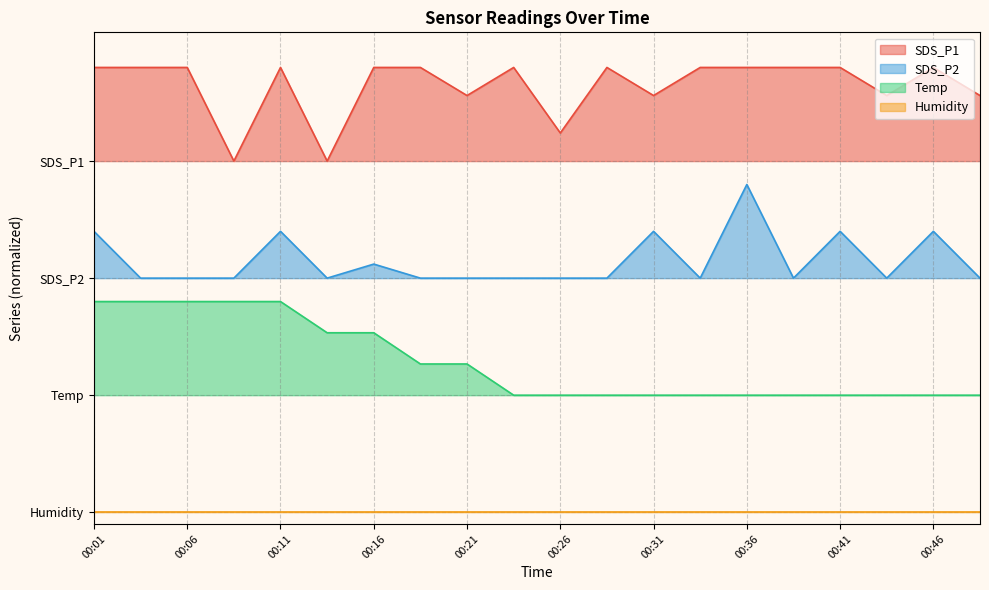

What is the difference between the SDS_P1 values at 00:41 and 00:26?

0.6